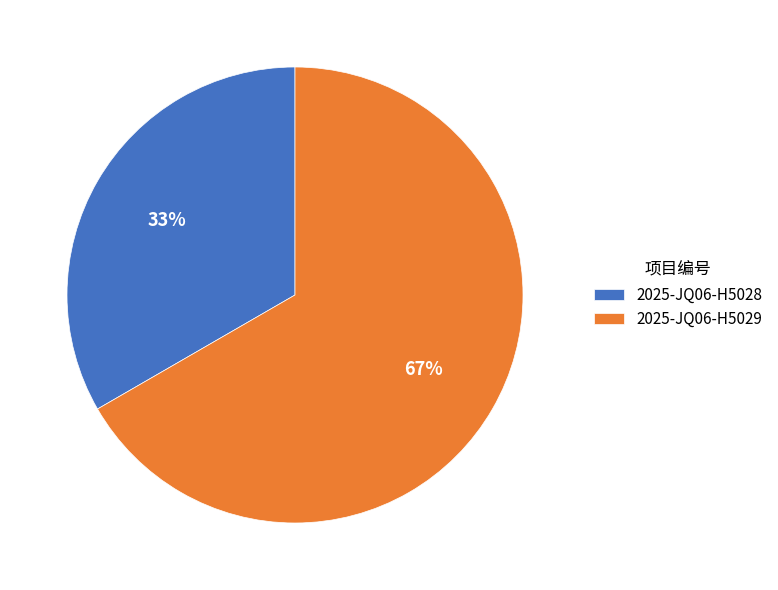

Do 2025-JQ06-H5028 and 2025-JQ06-H5029 together represent more than half of the pie?

Yes